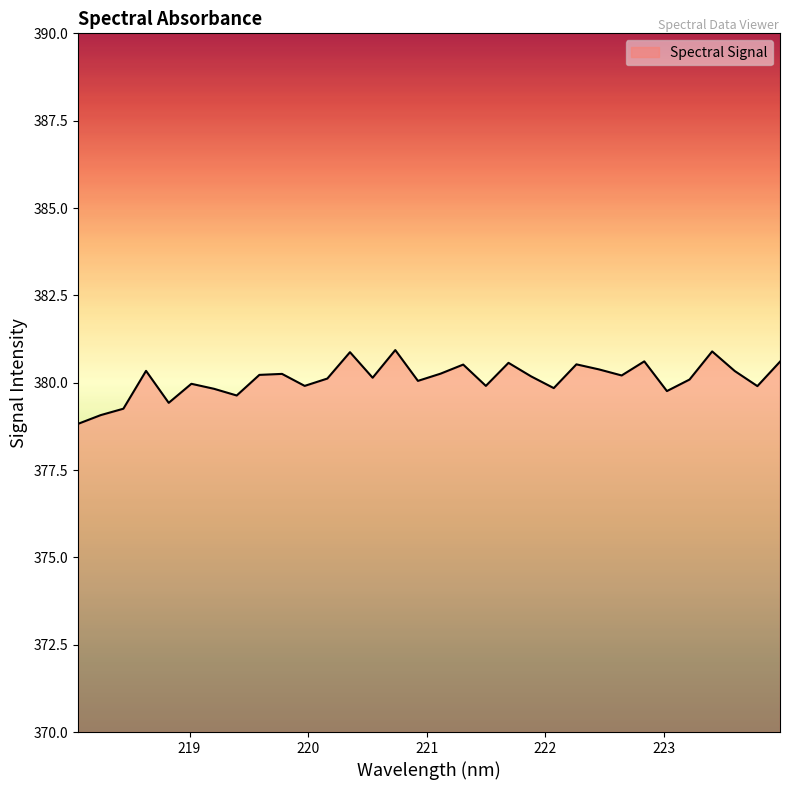

What is the minimum value shown in the chart?

378.8